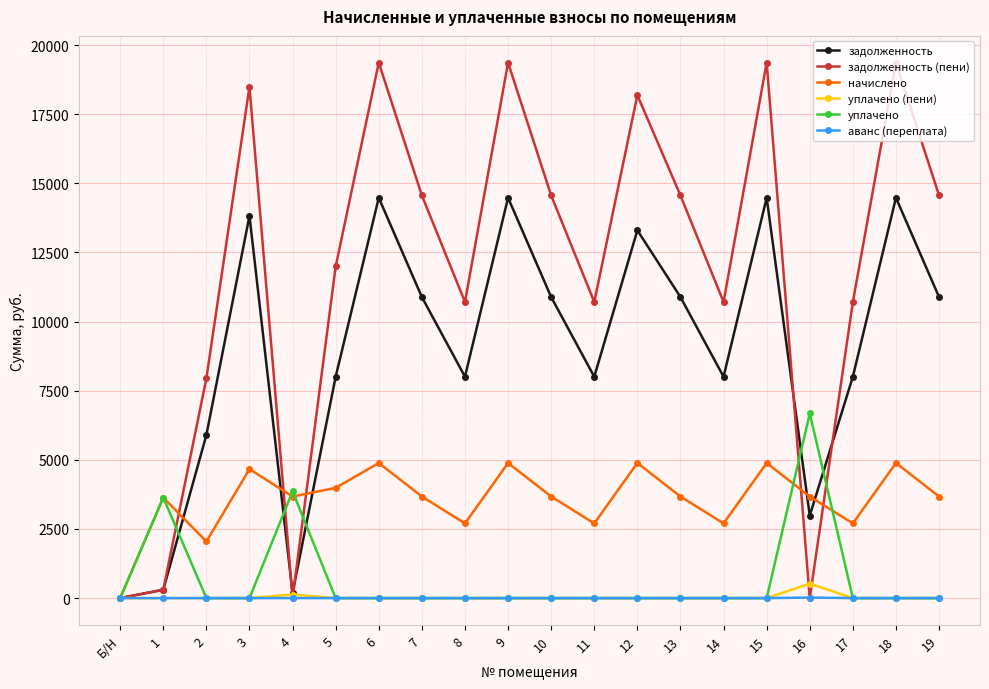

What is the maximum value shown in the chart?

19362.7